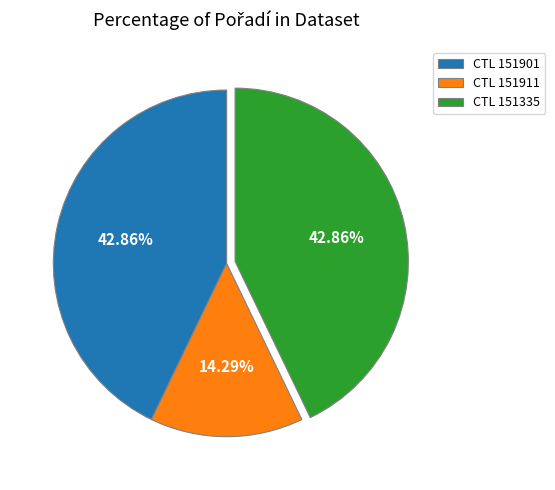

Is there a majority slice in this chart?

No